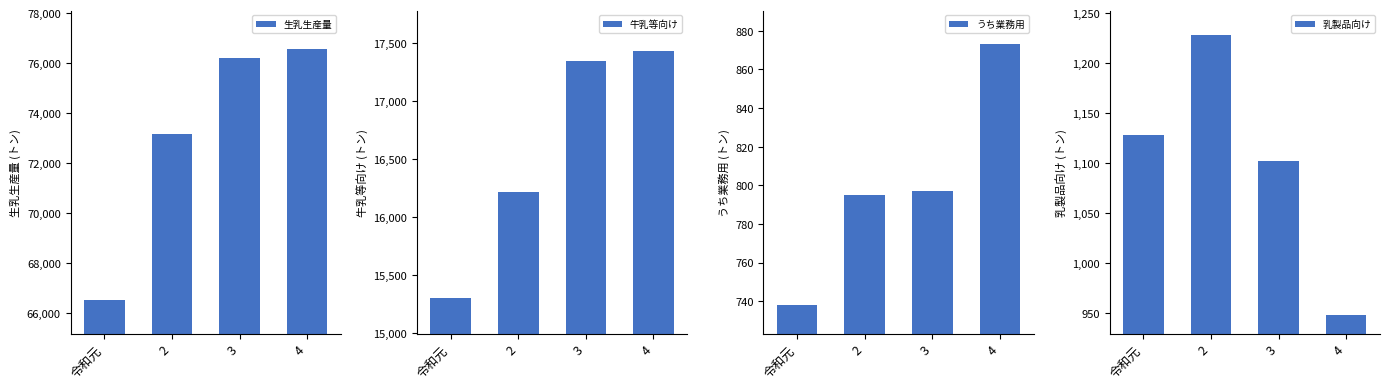

True or false: うち業務用 has a value of 342 at 3.

False